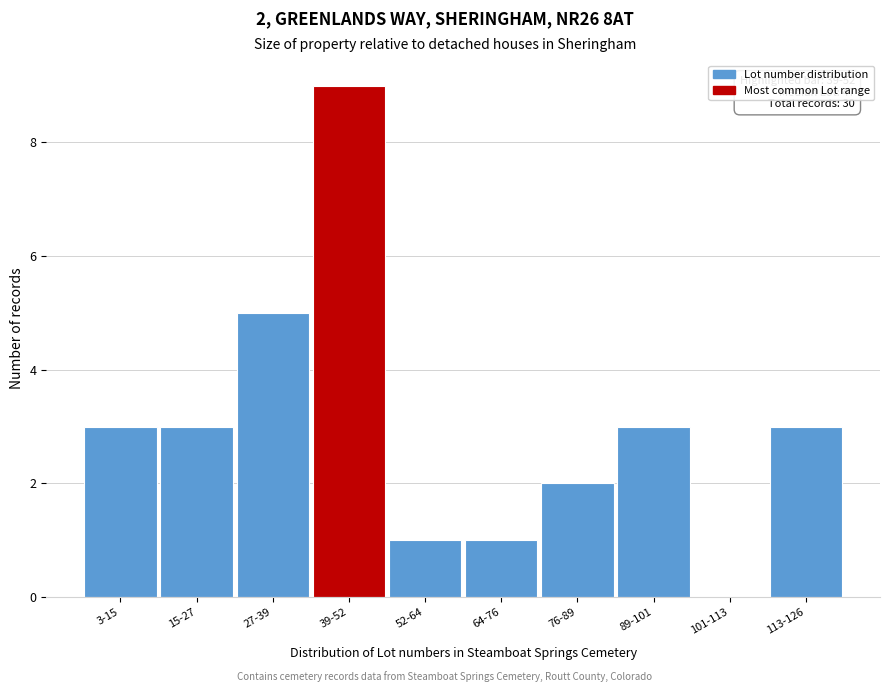

Reading left to right, what are all the values shown in this chart?

3-15=3	15-27=3	27-39=5	39-52=9	52-64=1	64-76=1	76-89=2	89-101=3	101-113=0	113-126=3